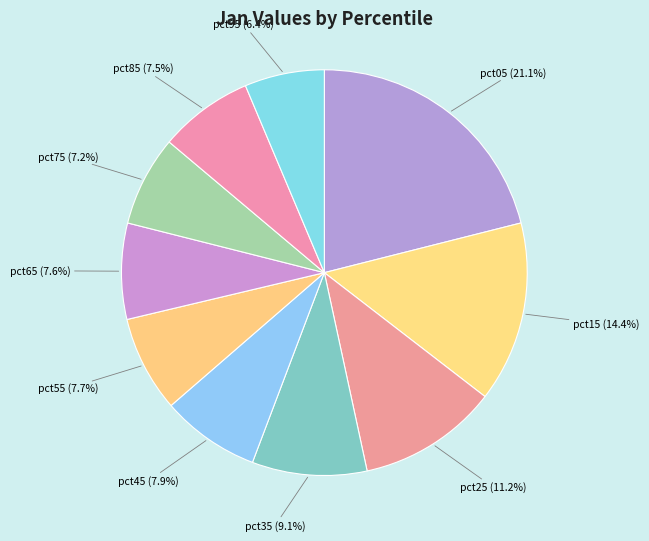

What percentage is the pct35 slice, to the nearest percent?

9%